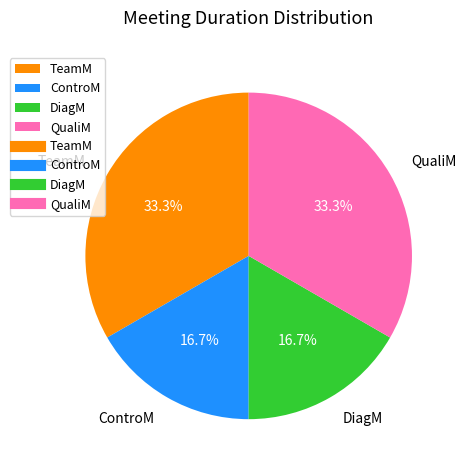

How many segments does this pie chart have?

4